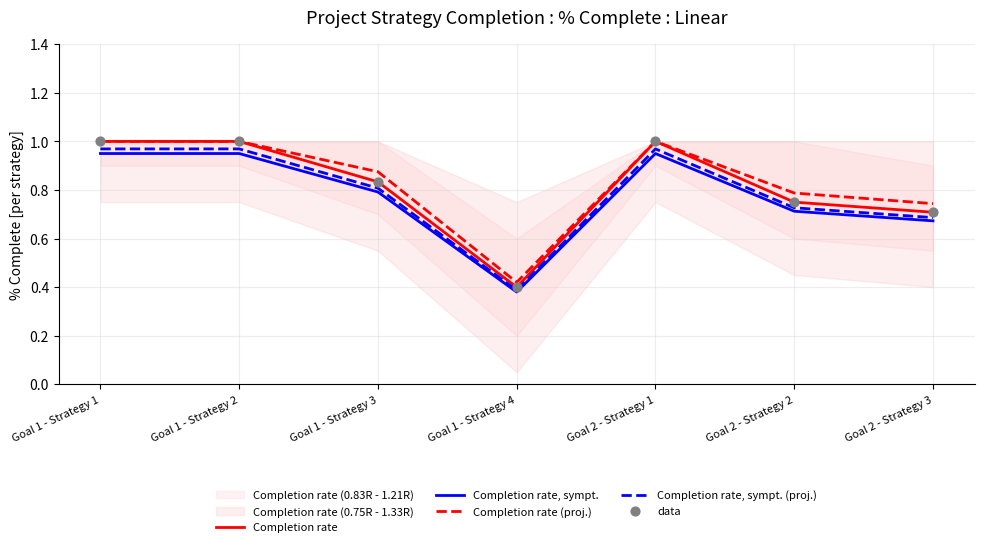

Which series contains the highest Y value?

Completion rate